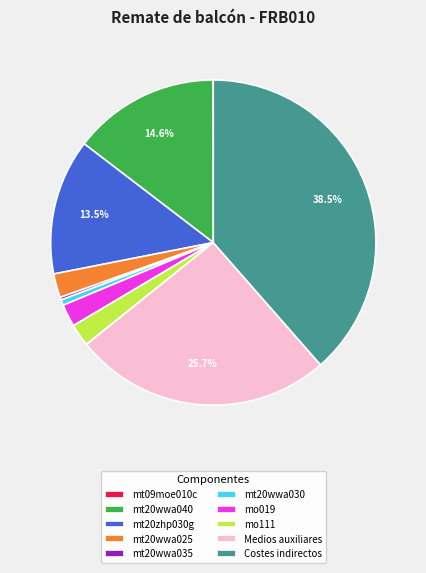

Combined, do mo111 and mt20wwa040 account for over 50%?

No